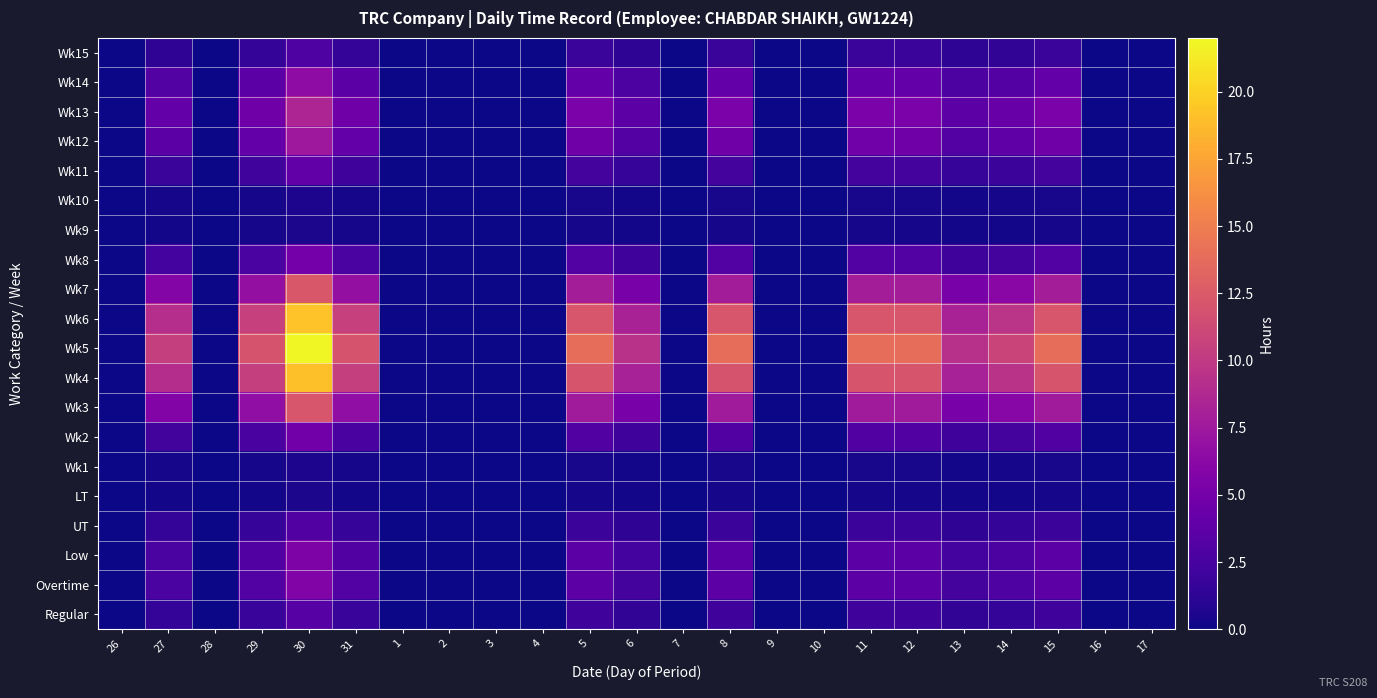

Between 1 and 27, which is larger?

27